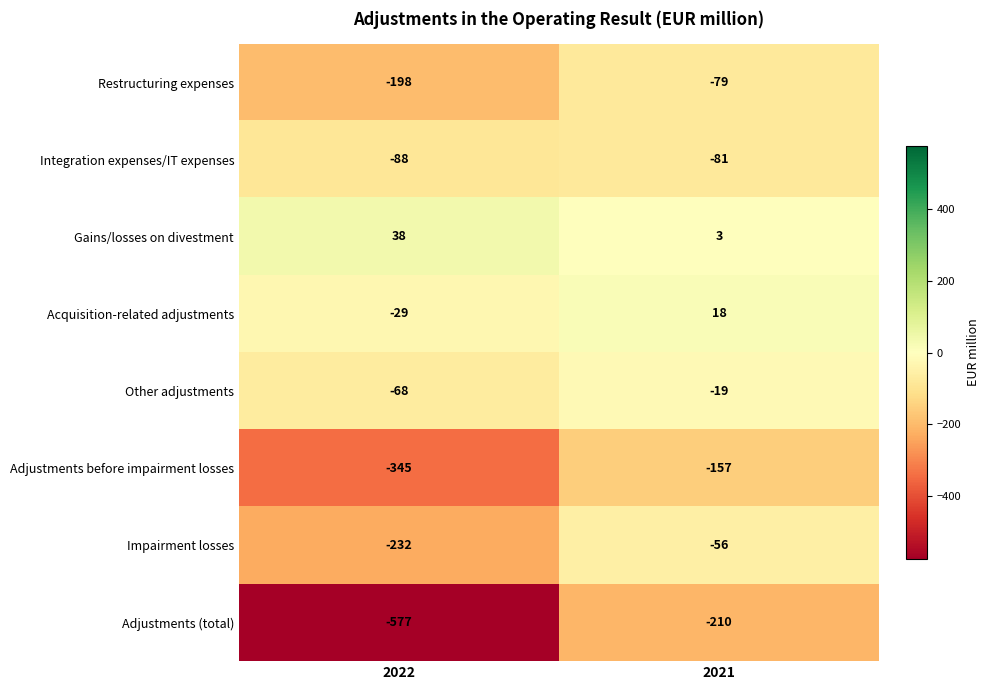

What is the total value across all series at 2022?

-1499